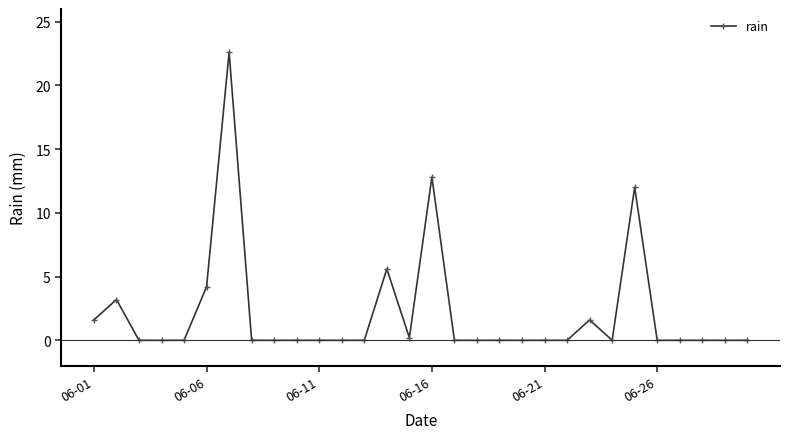

True or false: there are more than 2 points higher than both neighbors.

True